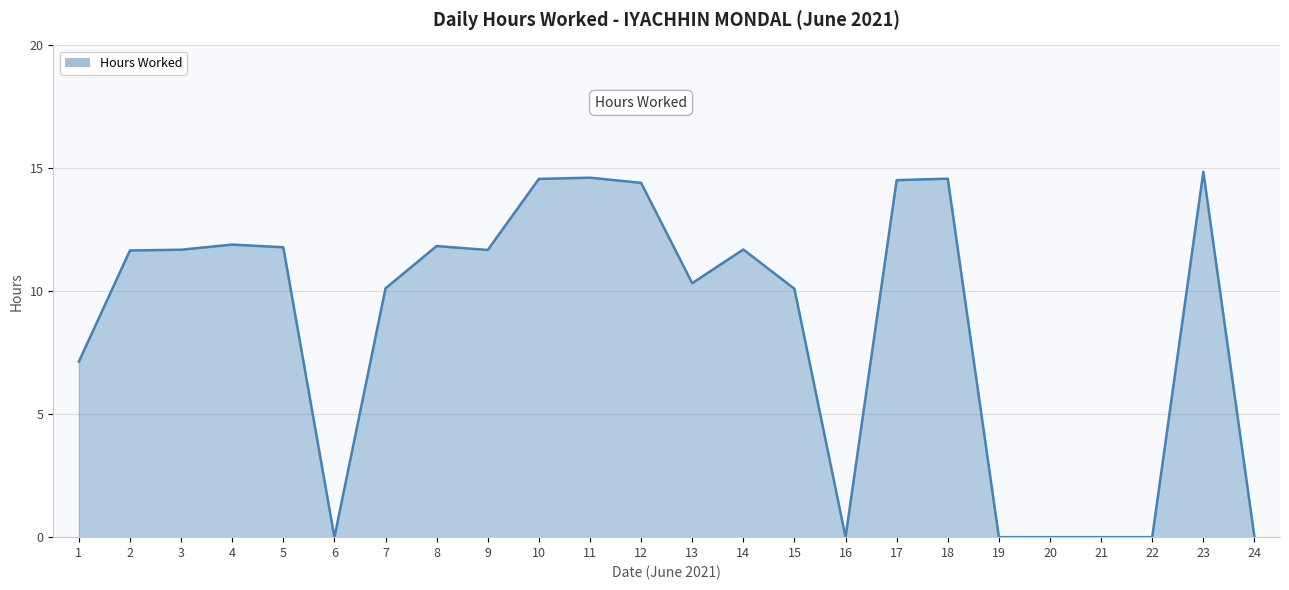

What value does the data have at 2?

11.7